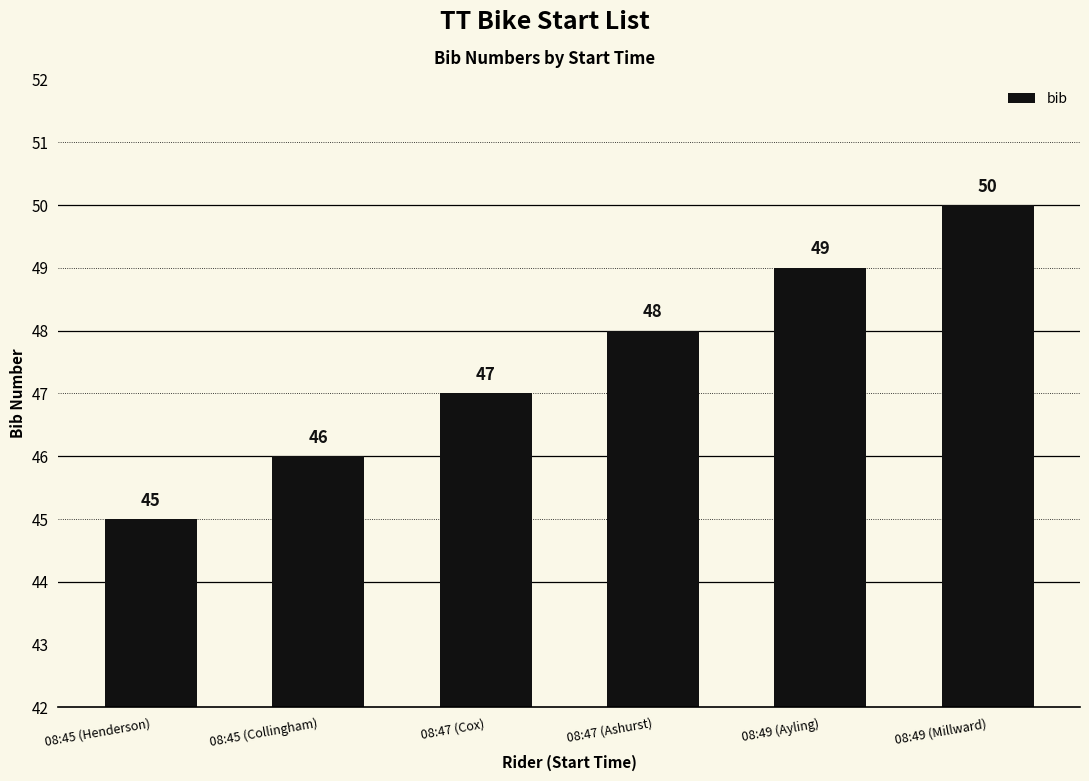

What is the change in value from 08:47 (Ashurst) to 08:49 (Ayling)?

+1